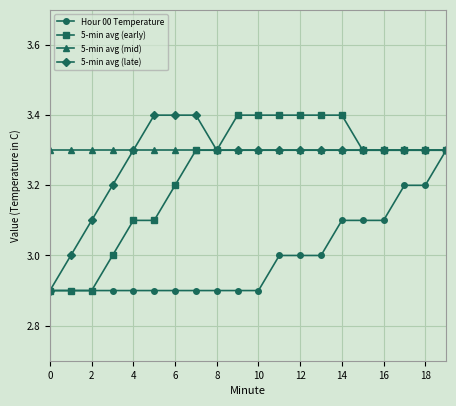

What is the maximum value for 5-min avg (mid)?

3.3